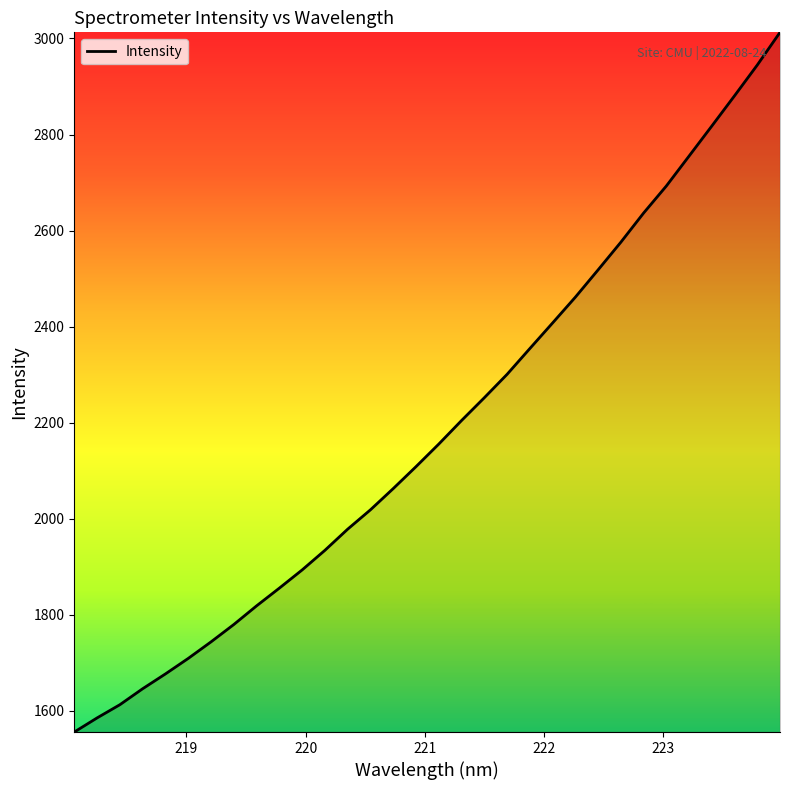

What is the maximum value shown in the chart?

3012.8